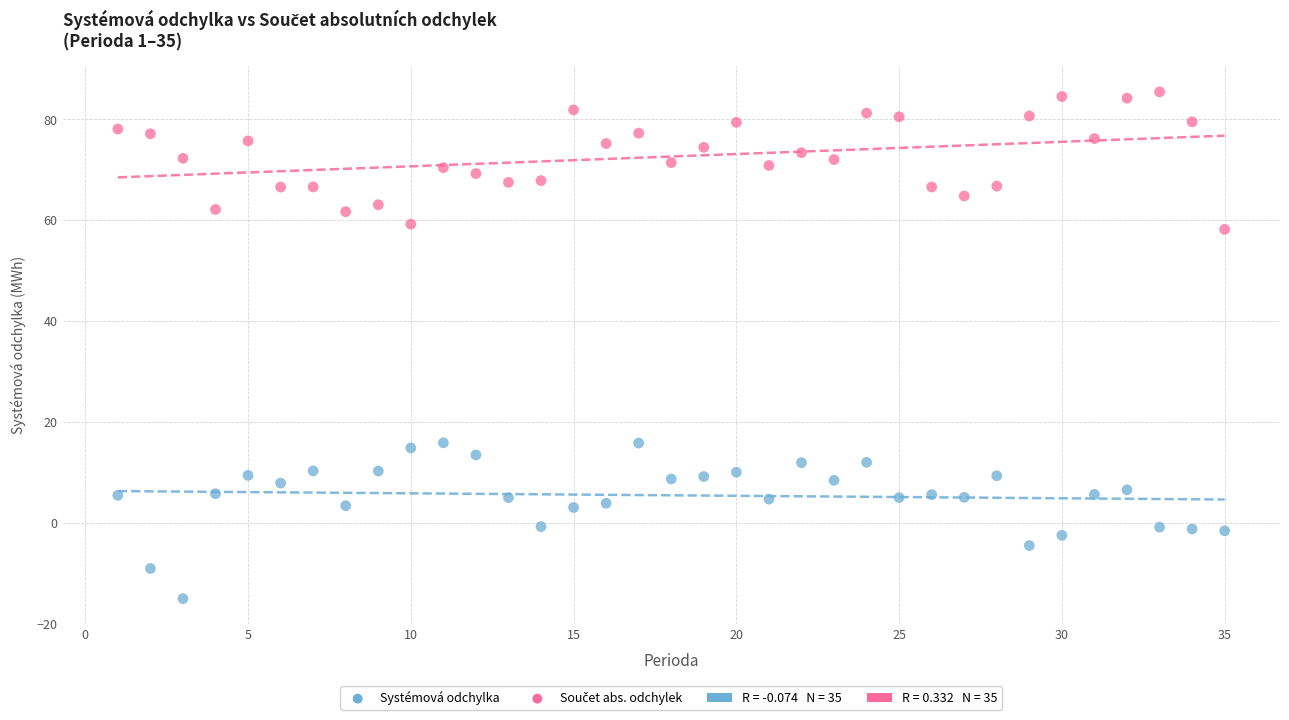

Across all data points, what is the range of Y values (max minus min)?

100.5